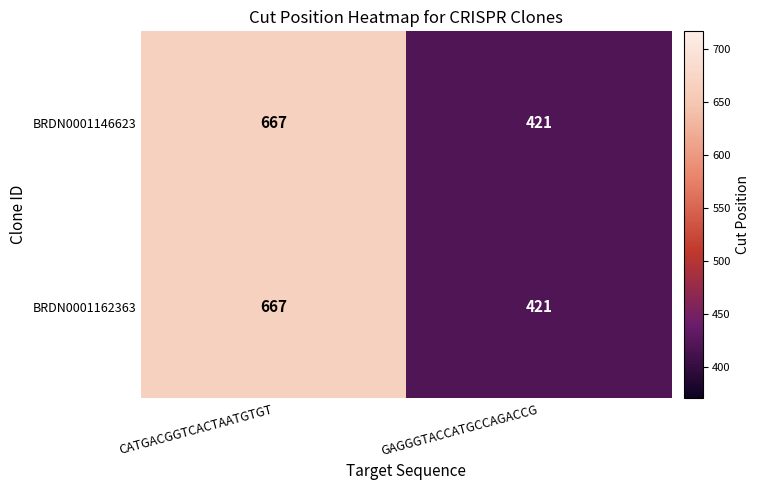

Read the BRDN0001162363 value at GAGGGTACCATGCCAGACCG, to the nearest 50.

400